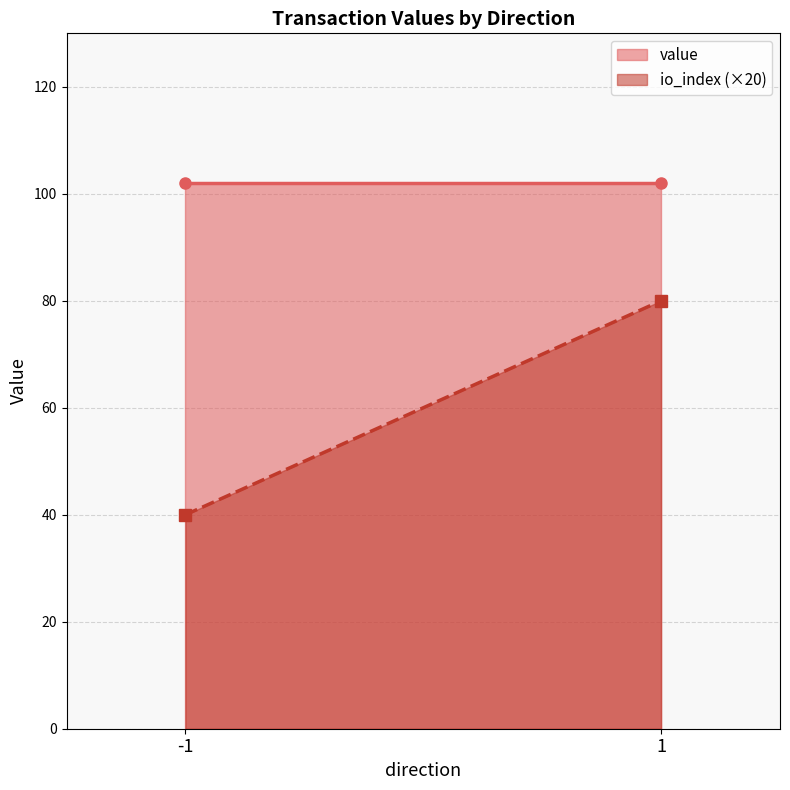

Reading left to right, what are all the values shown in this chart?

value: 102.1	102.1
io_index (×20): 40.0	80.0